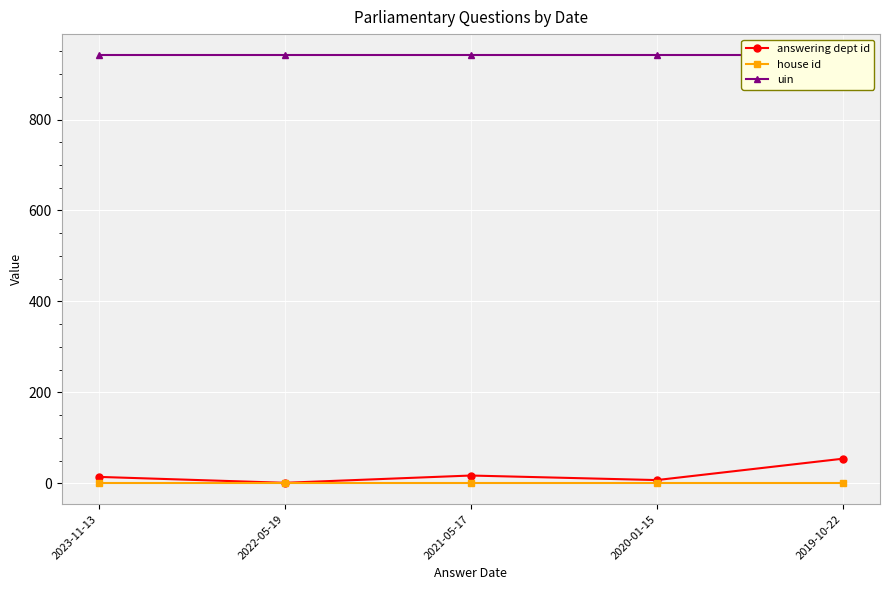

Reading left to right, extract all data points from this chart.

answering dept id: 2023-11-13=14	2022-05-19=1	2021-05-17=17	2020-01-15=7	2019-10-22=54
house id: 2023-11-13=1	2022-05-19=1	2021-05-17=1	2020-01-15=1	2019-10-22=1
uin: 2023-11-13=941	2022-05-19=941	2021-05-17=941	2020-01-15=941	2019-10-22=941